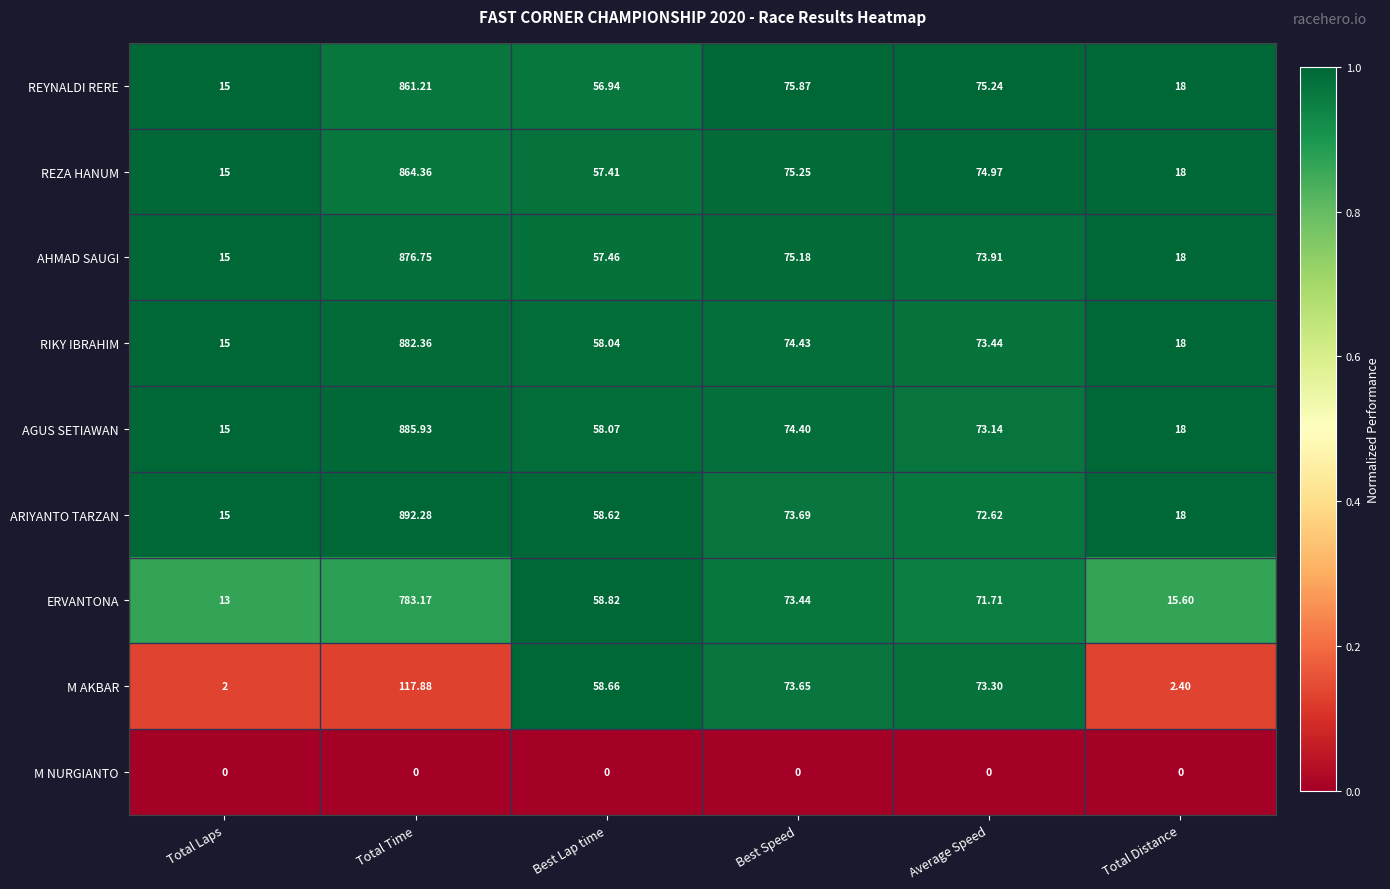

At which label does ARIYANTO TARZAN reach its minimum?

Total Laps